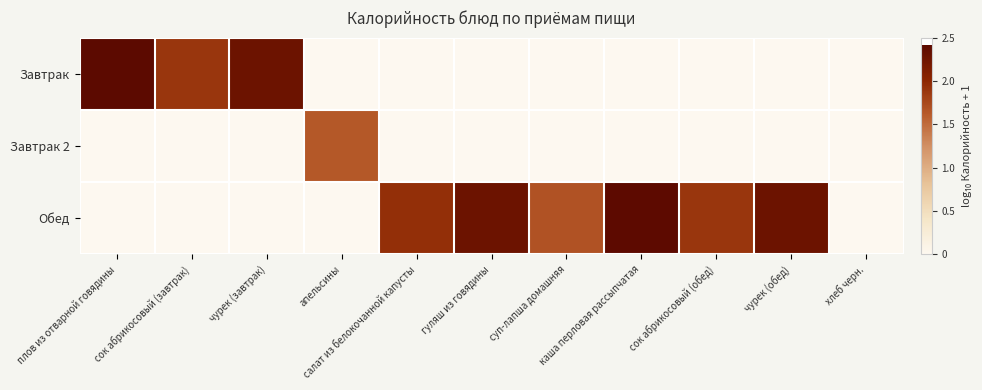

Rank the series at салат из белокочанной капусты from highest to lowest value.

Обед, Завтрак, Завтрак 2